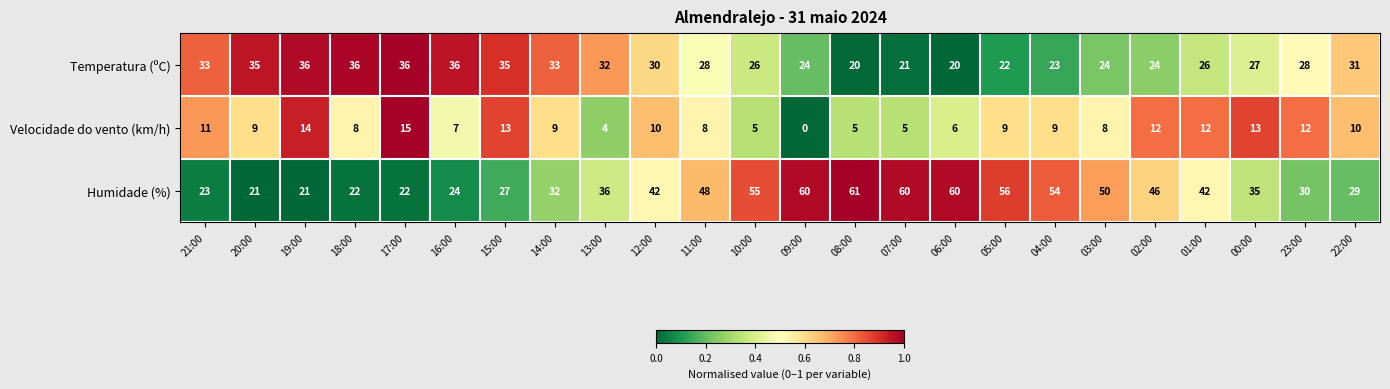

What is the average value of the Velocidade do vento (km/h) series?

9